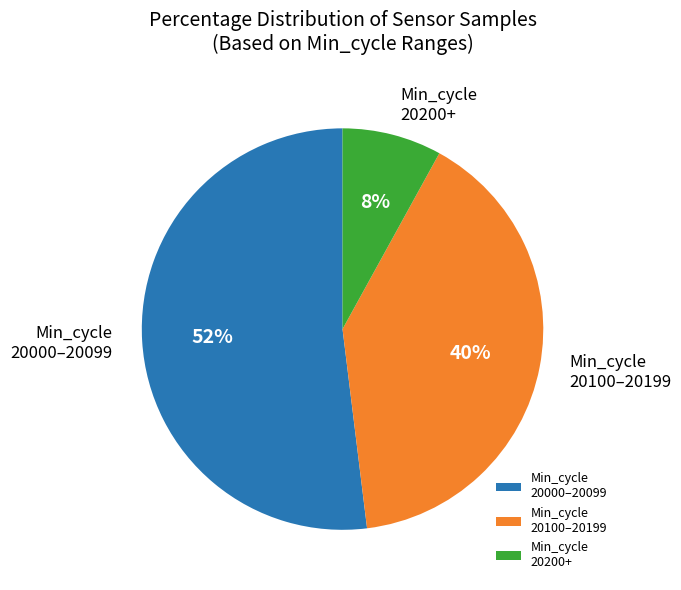

Rank the categories by value from lowest to highest.

Min_cycle 20200+, Min_cycle 20100–20199, Min_cycle 20000–20099